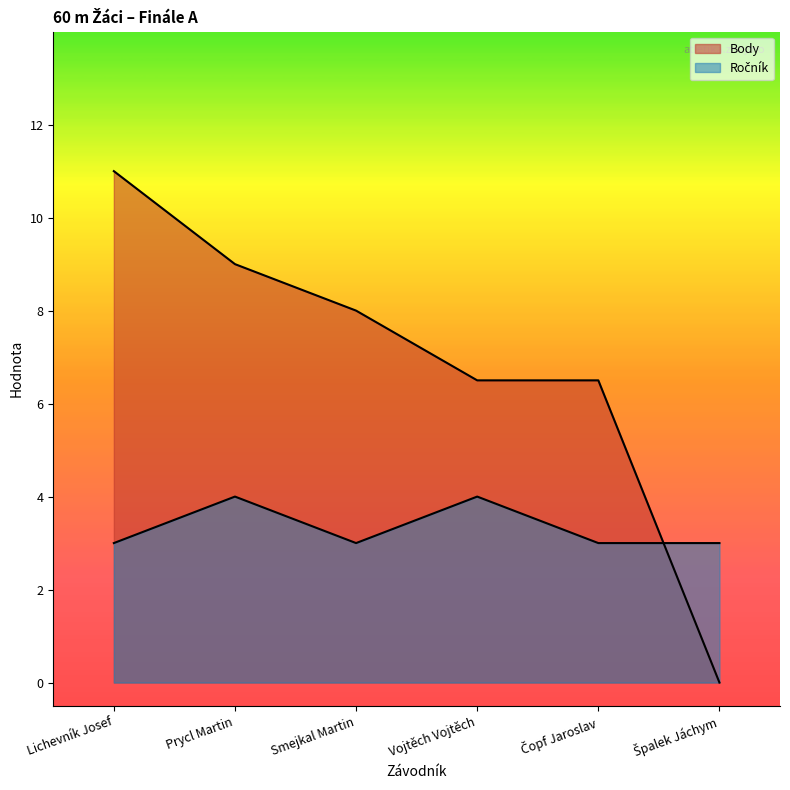

How many times do Ročník and Body cross each other?

1